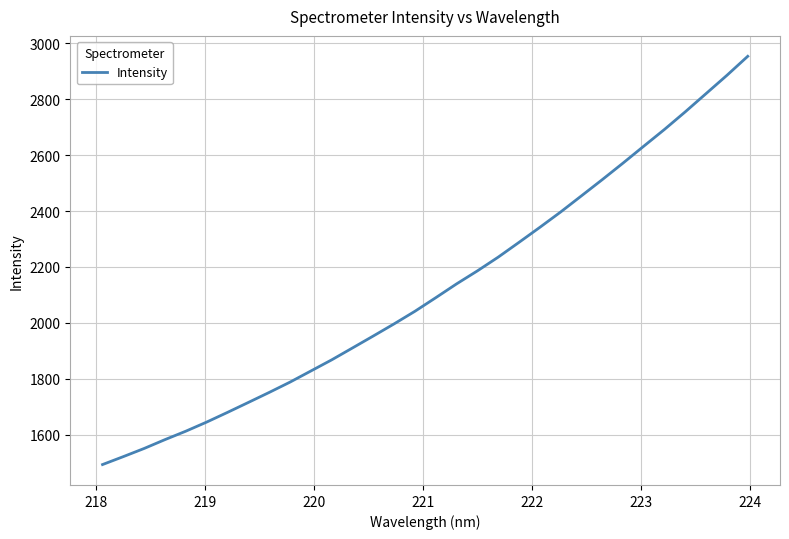

What is the maximum value shown in the chart?

2953.5